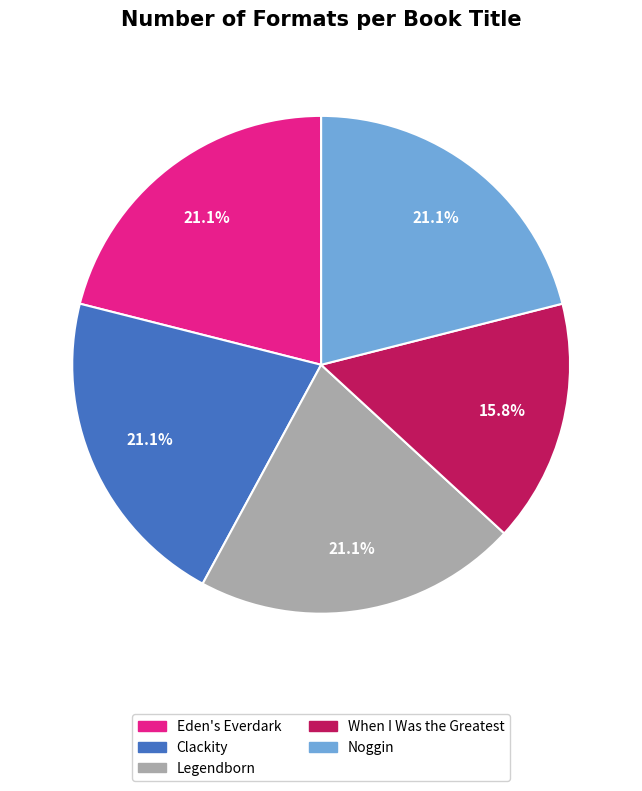

What percentage is the Eden's Everdark slice, to the nearest percent?

21%